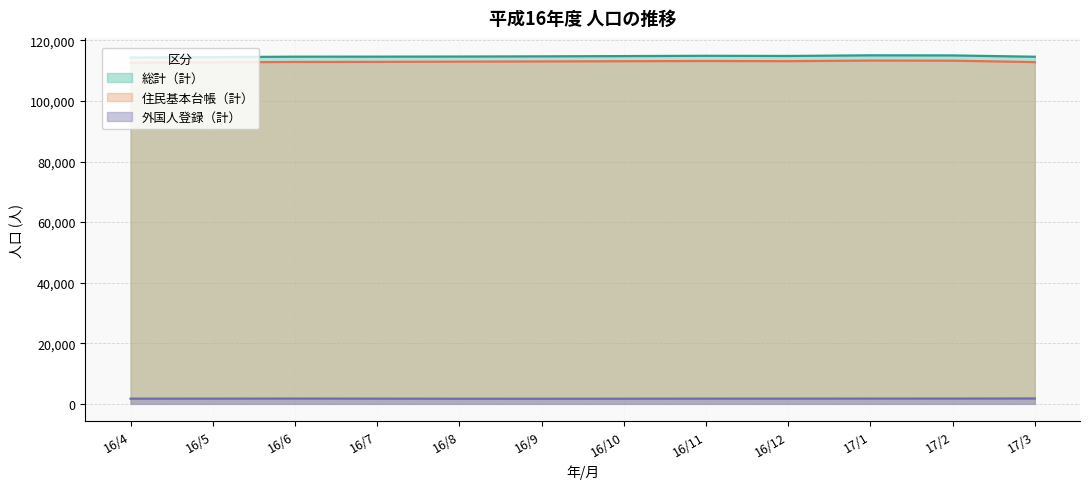

What is the value of the 総計（計） point at the 1st from the left?

114325